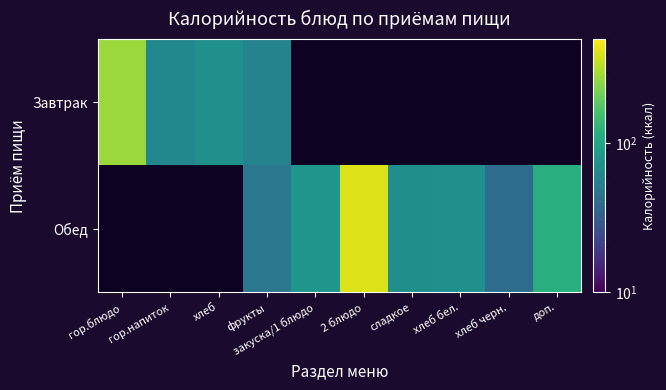

Is the value of Обед at сладкое greater than the value of Завтрак at гор.блюдо?

No